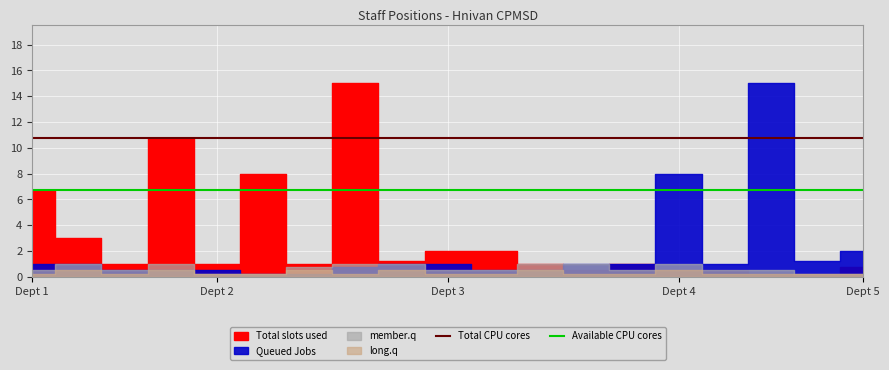

What is the minimum value for Total CPU cores?

10.8